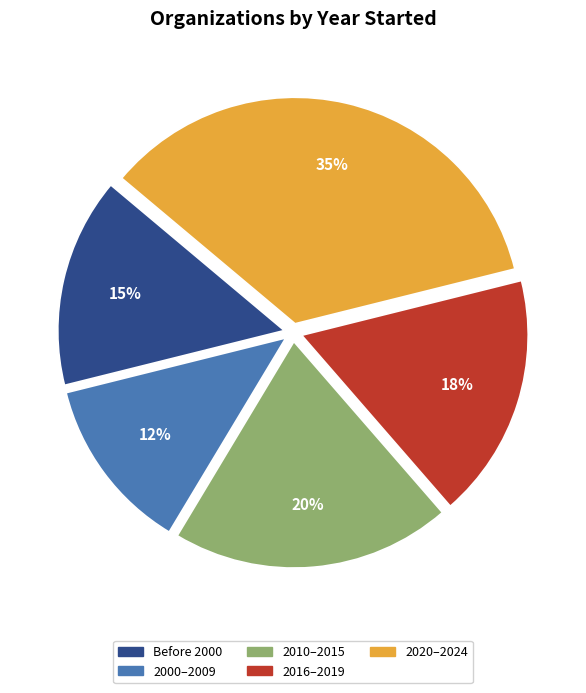

How many slices are in this pie chart?

5